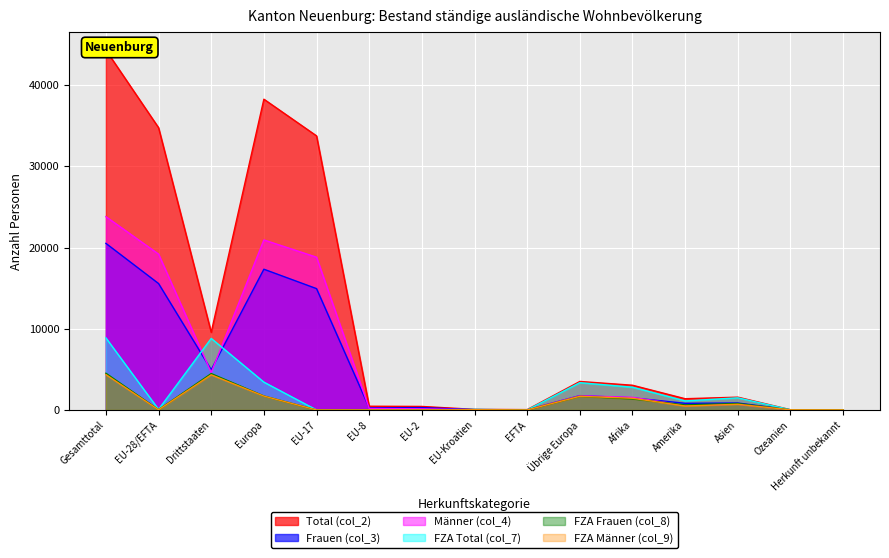

How many lines are shown in the chart?

6